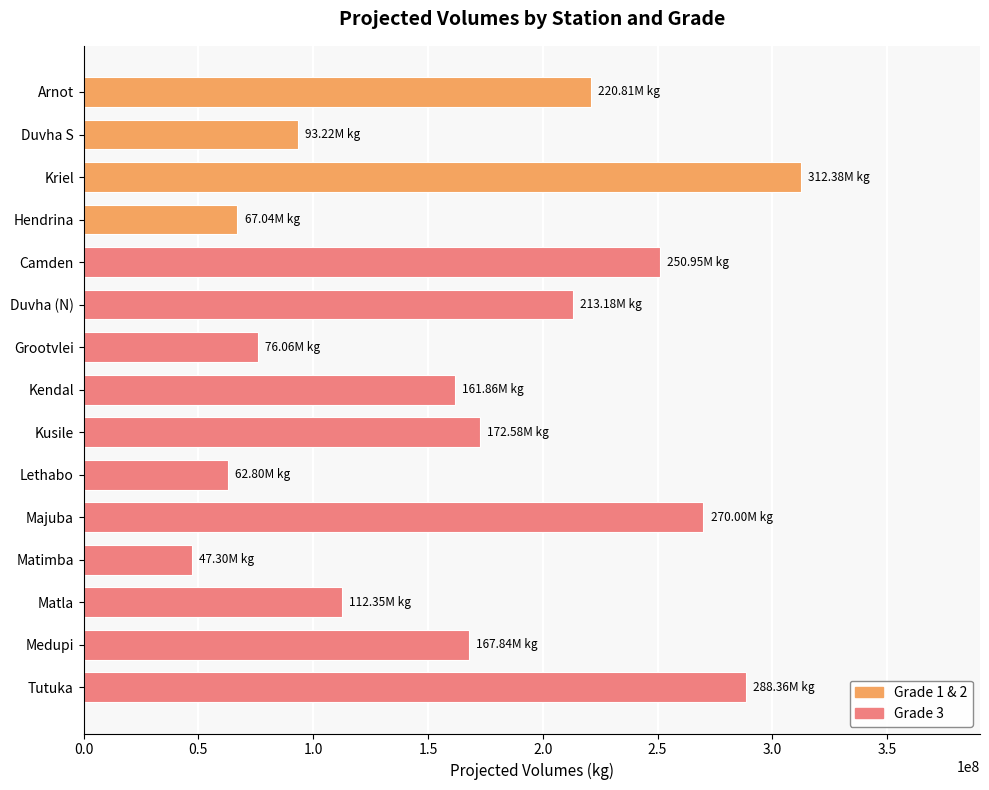

Which label corresponds to the smallest value in the chart?

Matimba